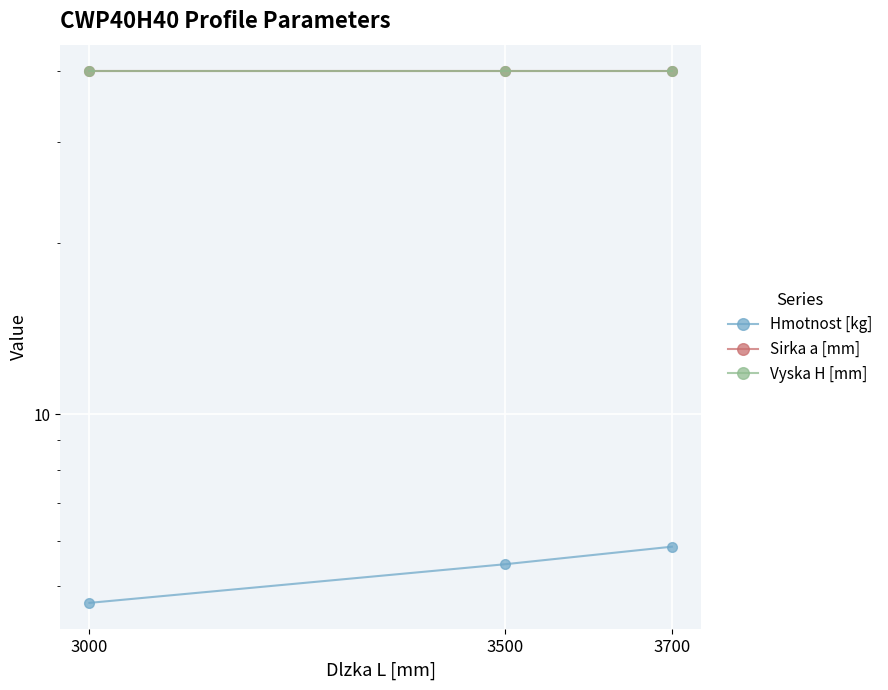

Which has a higher value, 3000 or 3500?

3500